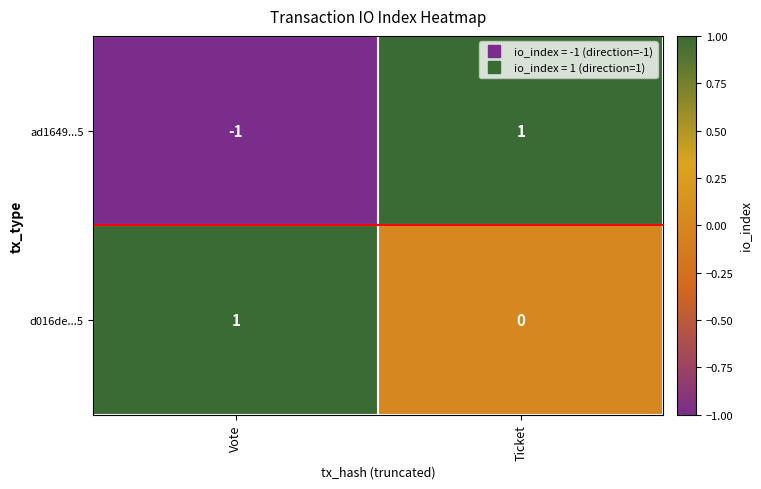

Between Vote and Ticket, which series saw the biggest shift?

ad1649...5